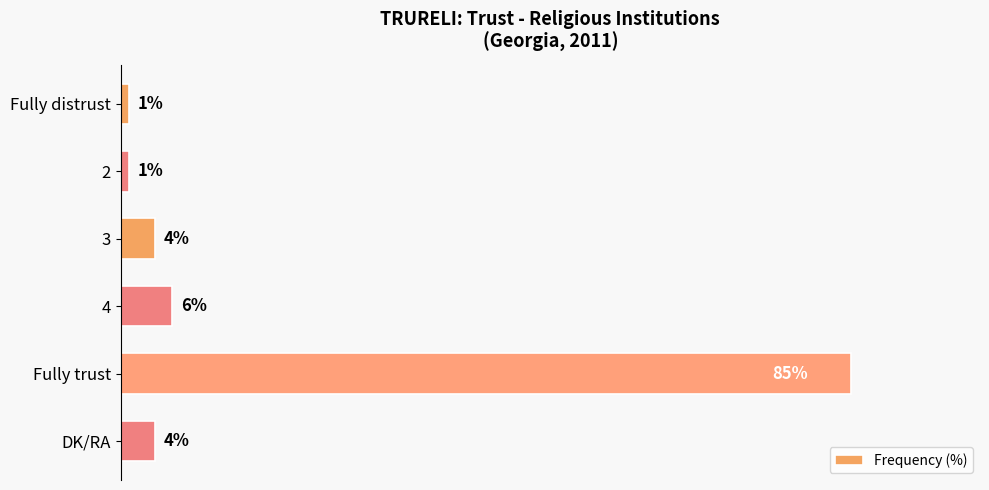

Which has a higher value, DK/RA or Fully trust?

Fully trust